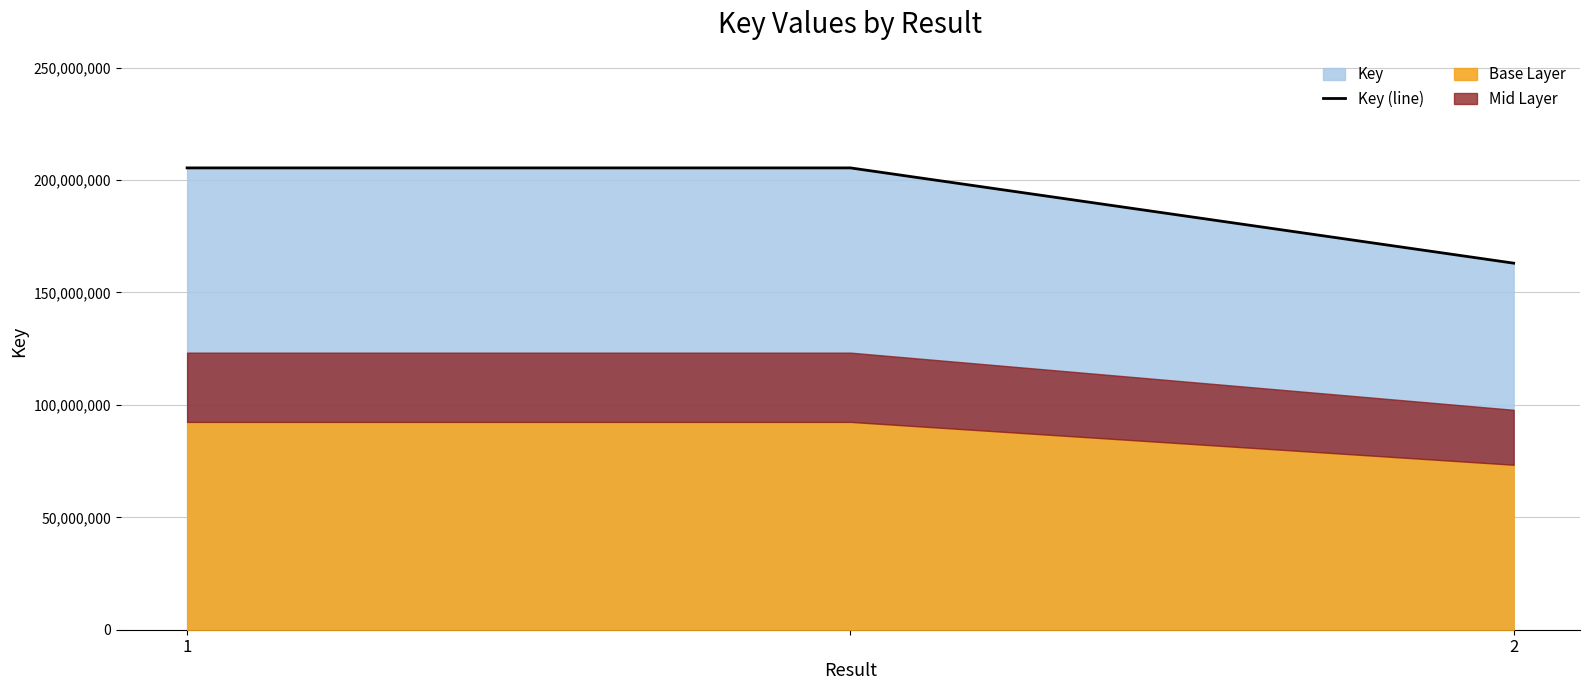

The value of Key (line) at 2 is 91722622. True or false?

False